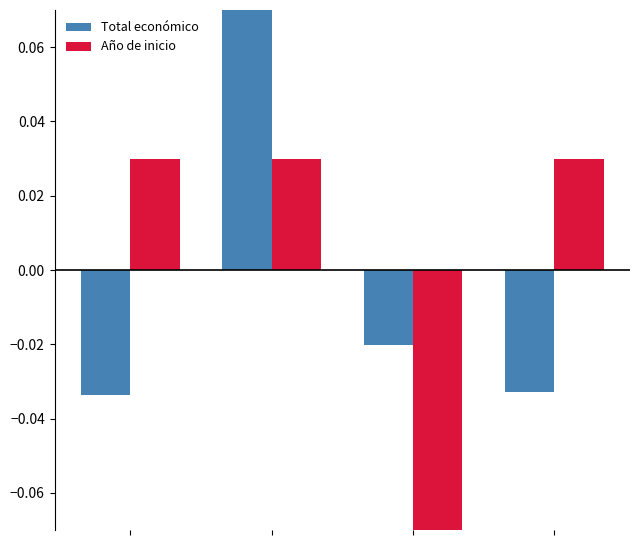

How many data points in Total económico are less than 0?

3